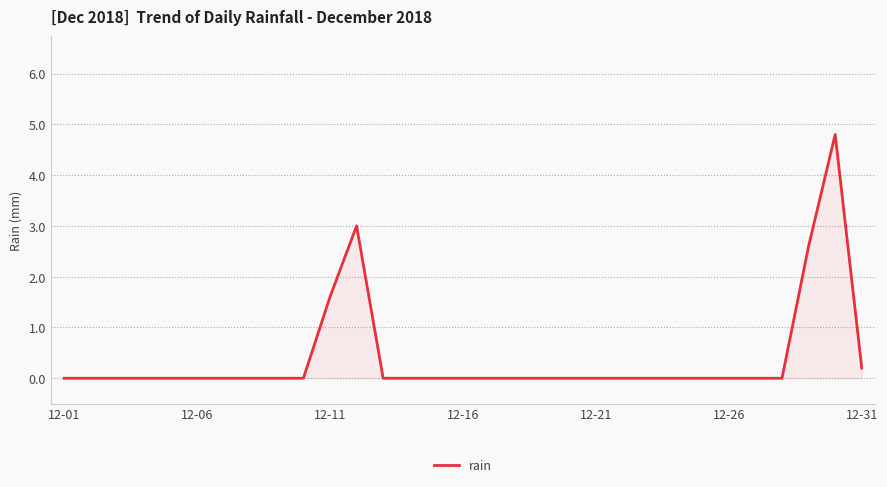

What is the maximum value shown in the chart?

4.8